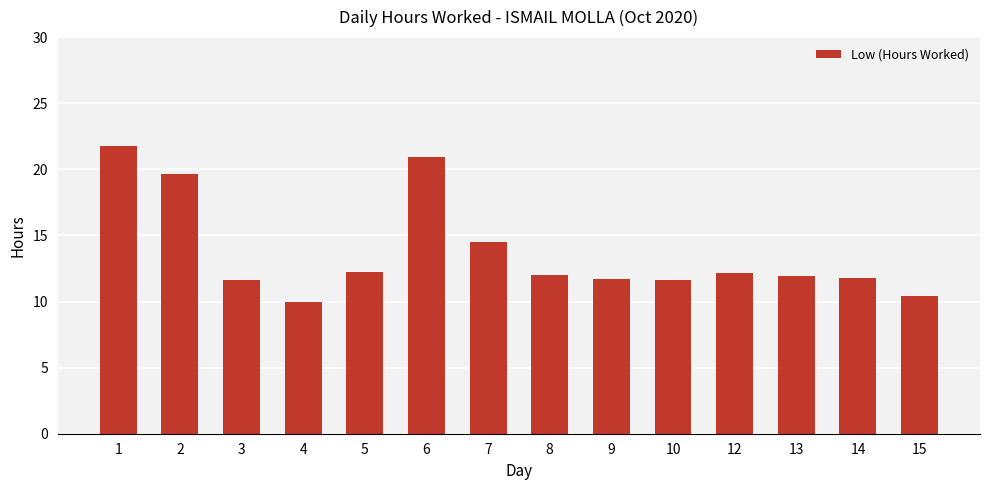

Where is the data nearest to the value 15?

7